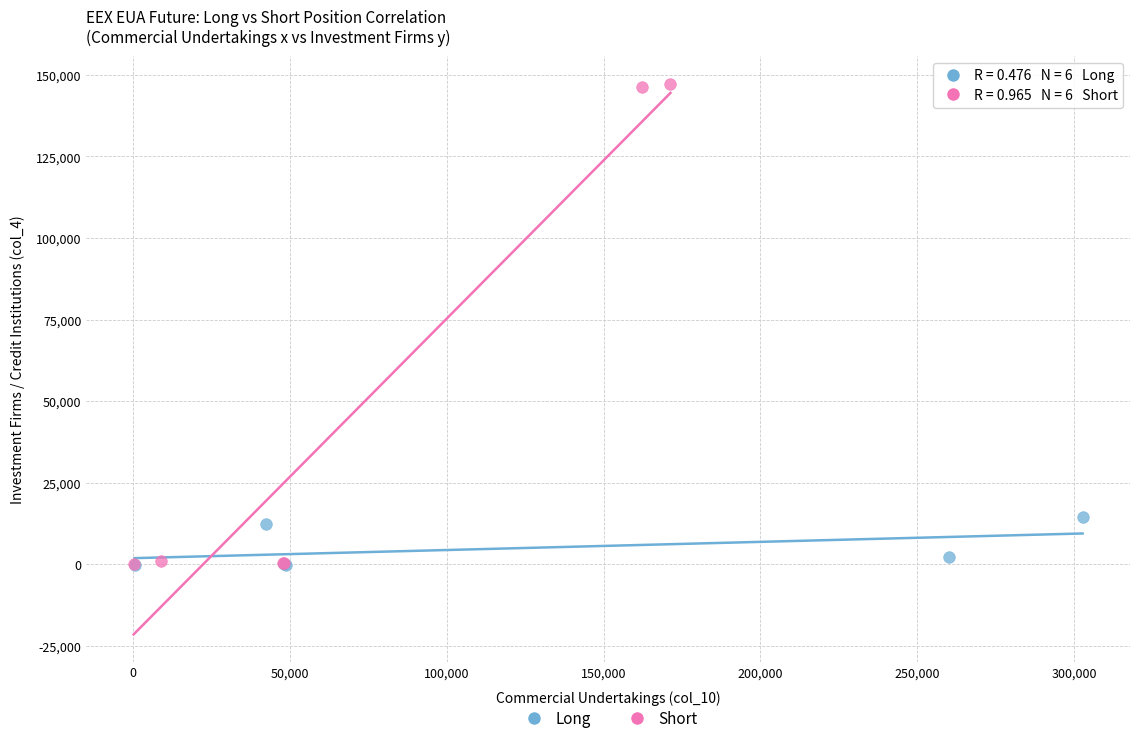

Which series has the widest spread of Y values?

Short